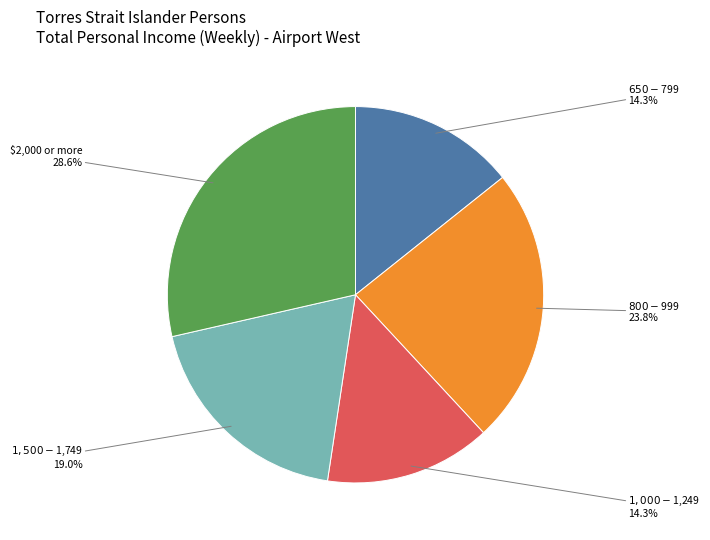

Is there a majority slice in this chart?

No